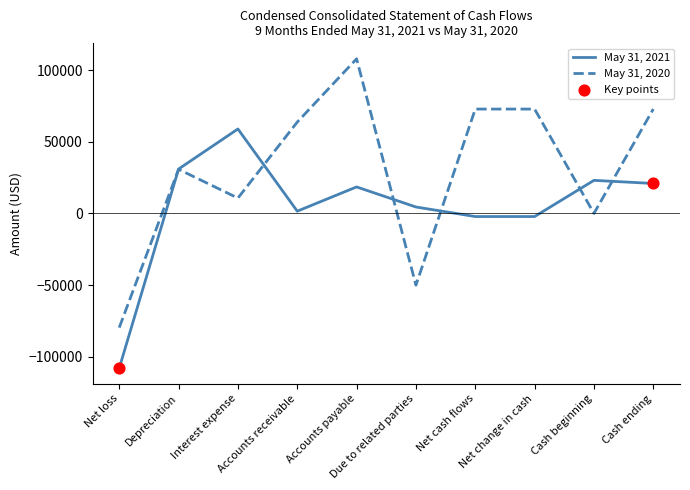

Which series has the widest spread of values?

May 31, 2020